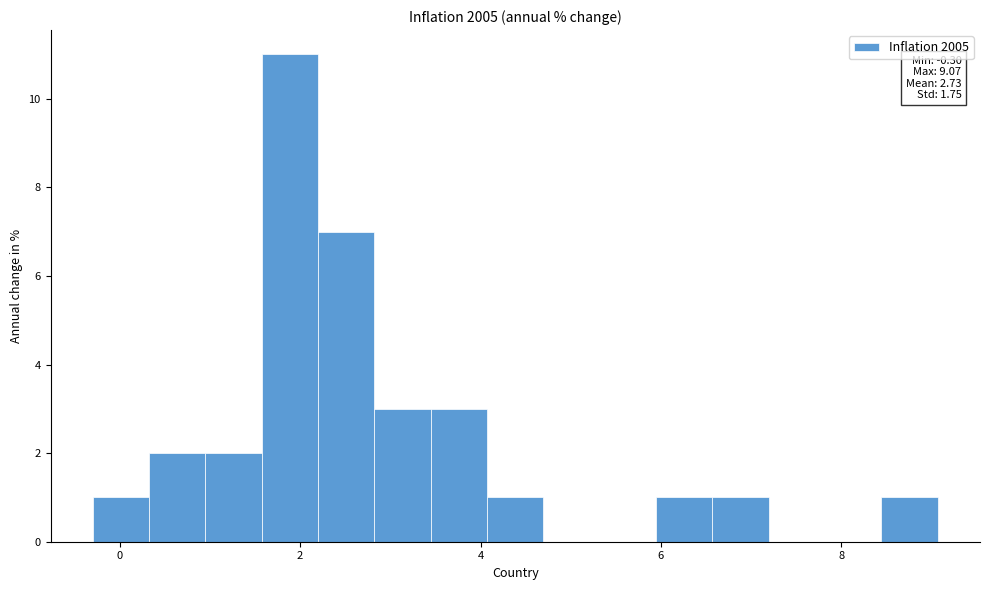

Around what value on the x-axis is the tallest bar? Give the approximate position of its centre, as read against the axis.

1.8